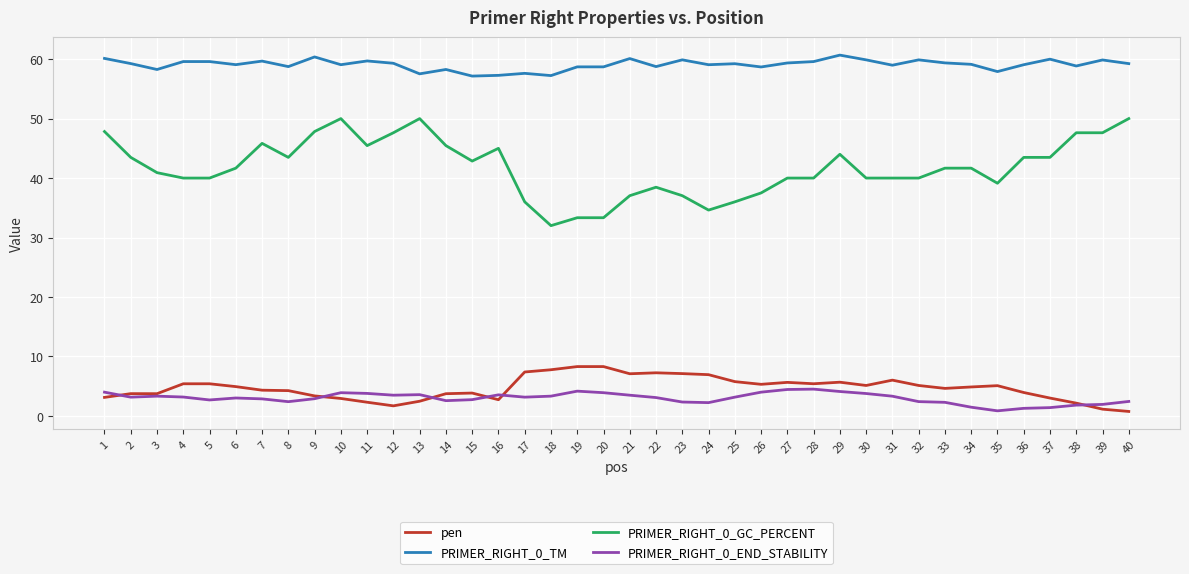

What is the difference between the pen values at 40 and 27?

4.9